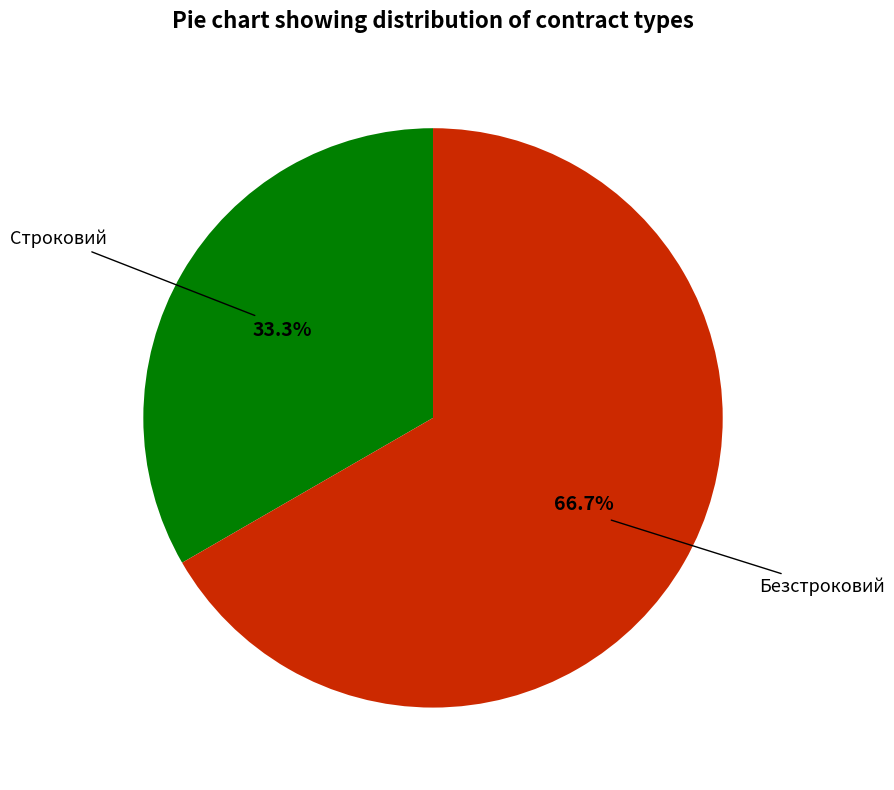

Which slice is the largest?

Безстроковий